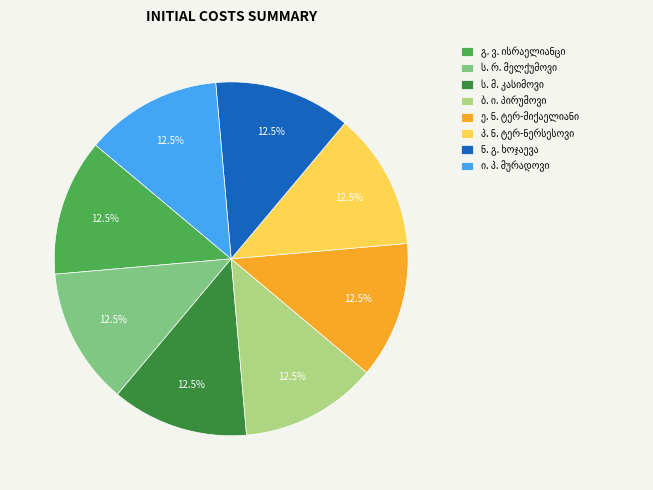

Does any single category account for the majority?

No